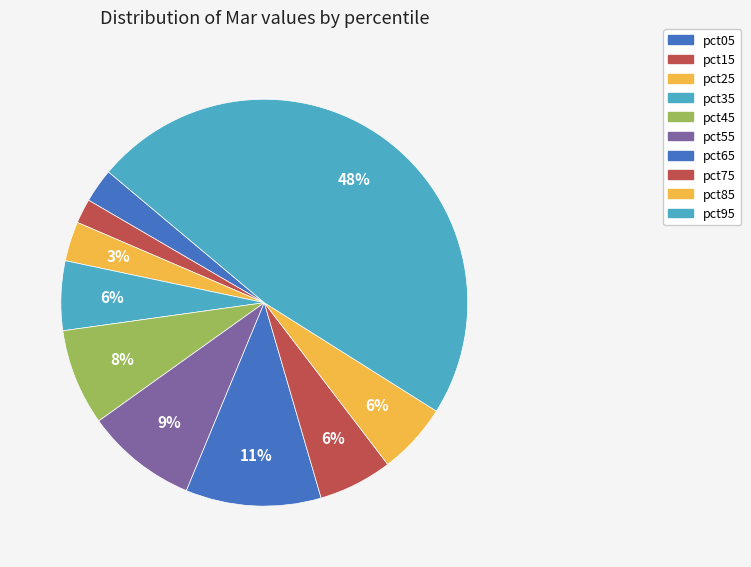

Is pct55 the majority of the pie?

No